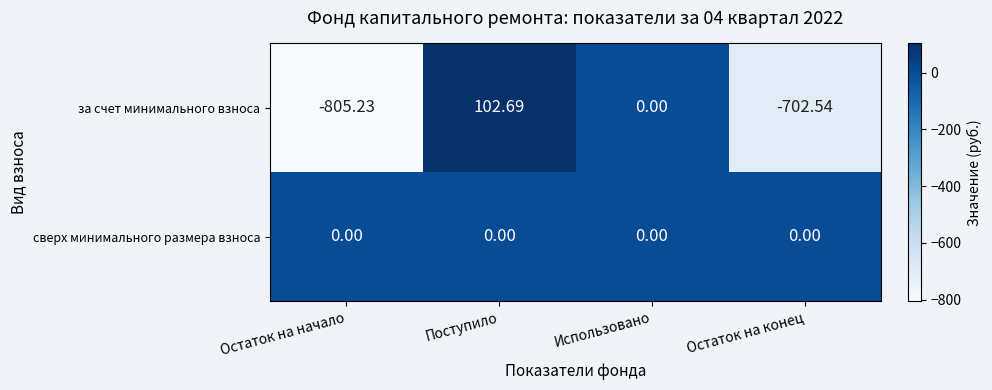

Which series has the largest total across all categories?

сверх минимального размера взноса